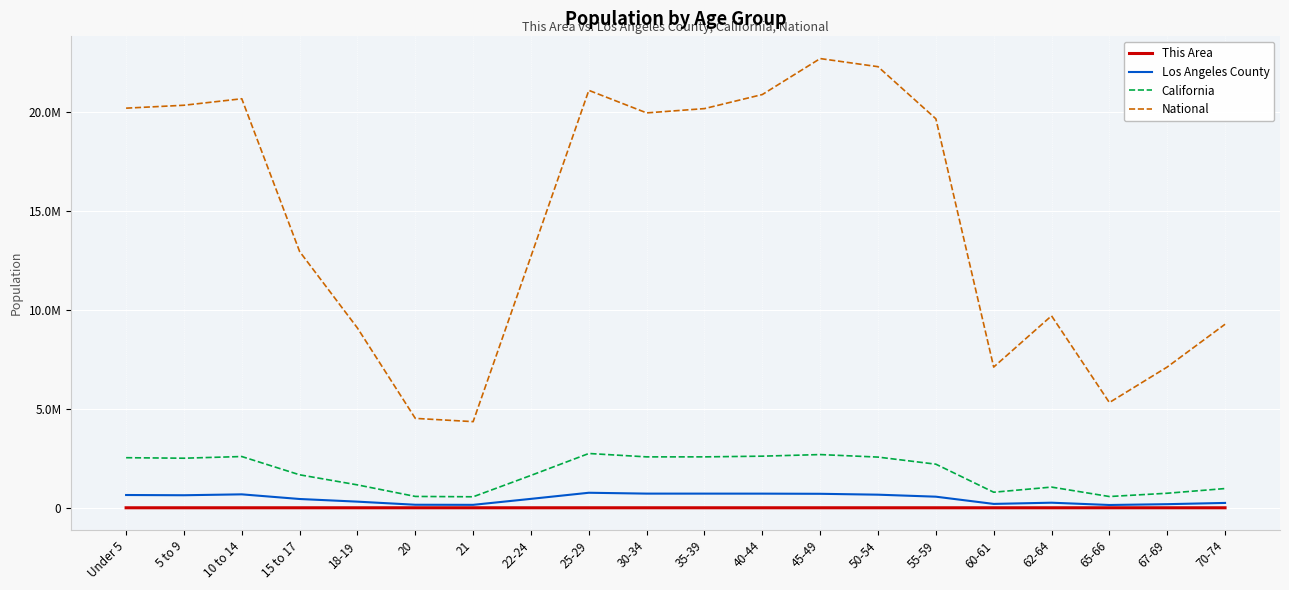

How many interior local valleys does the Los Angeles County series have?

4